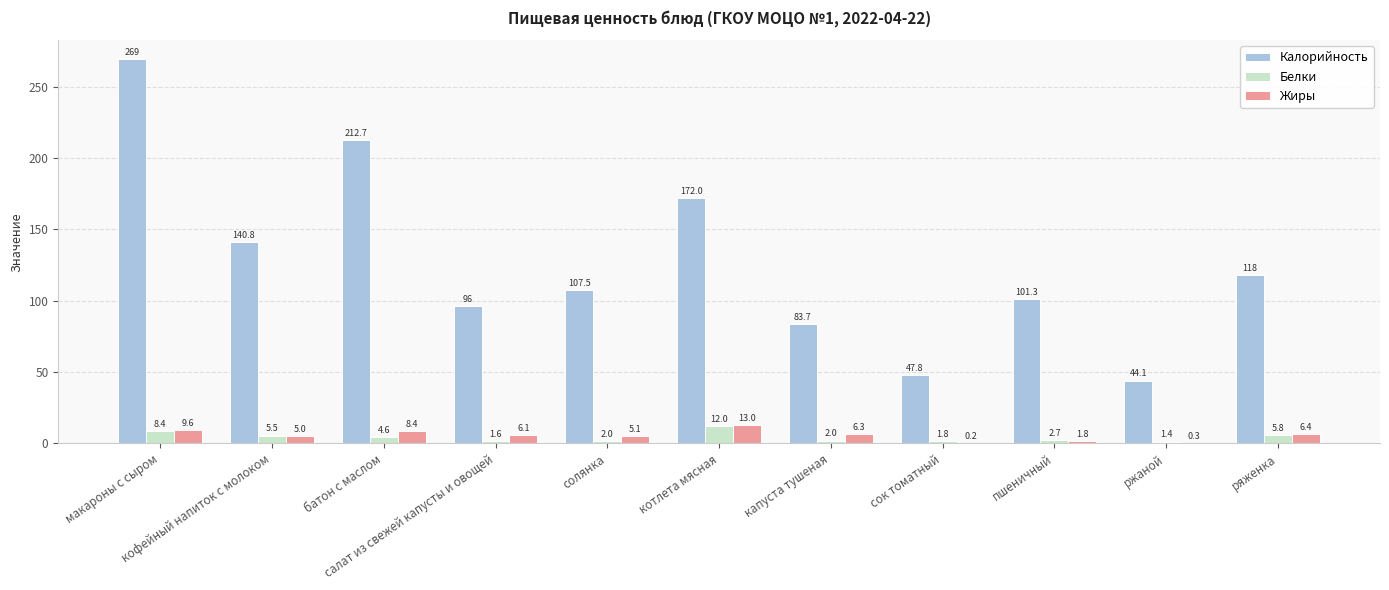

Which series changed the most between котлета мясная and ржаной?

Калорийность